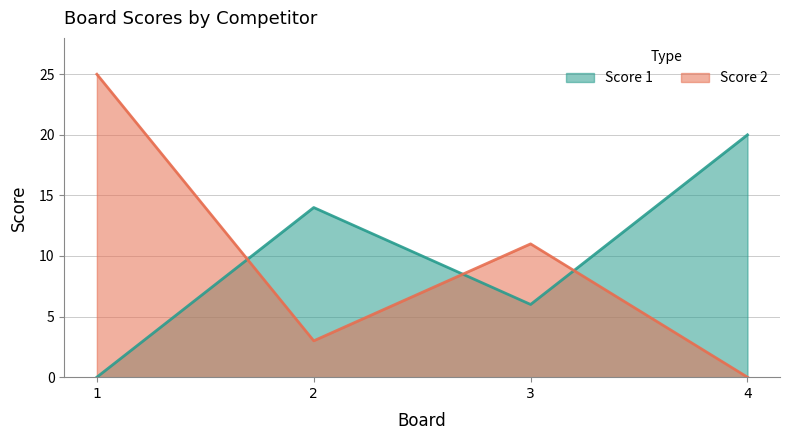

What is the average value of the Score 1 series?

10